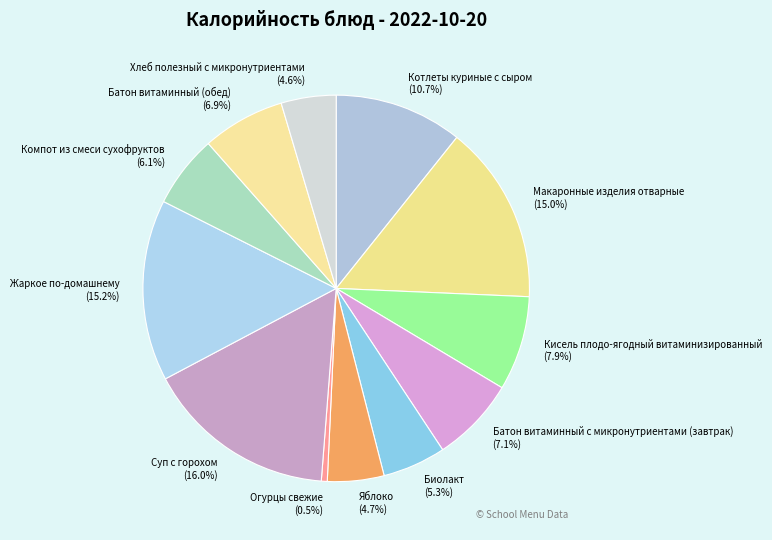

Which category has the biggest portion of the pie?

Суп с горохом